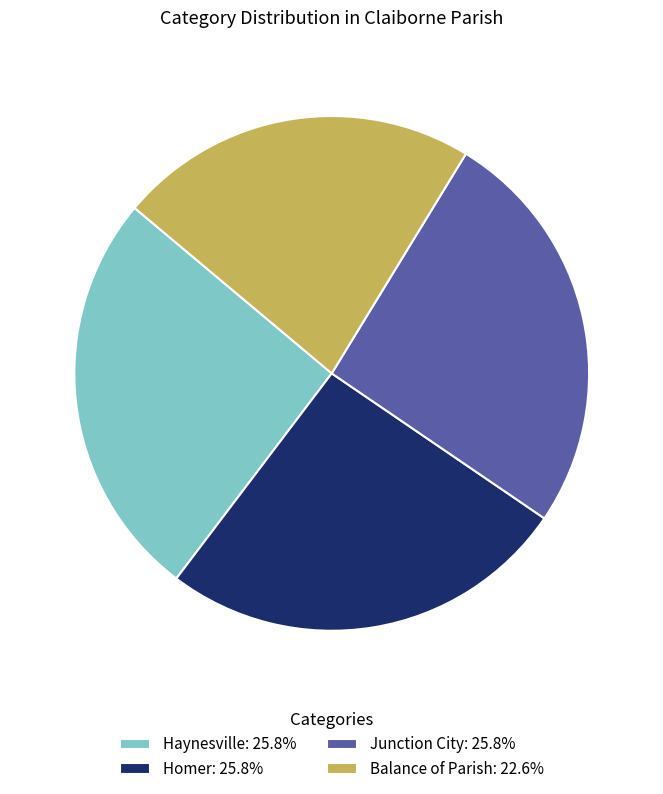

Do Haynesville and Balance of Parish together represent more than half of the pie?

No